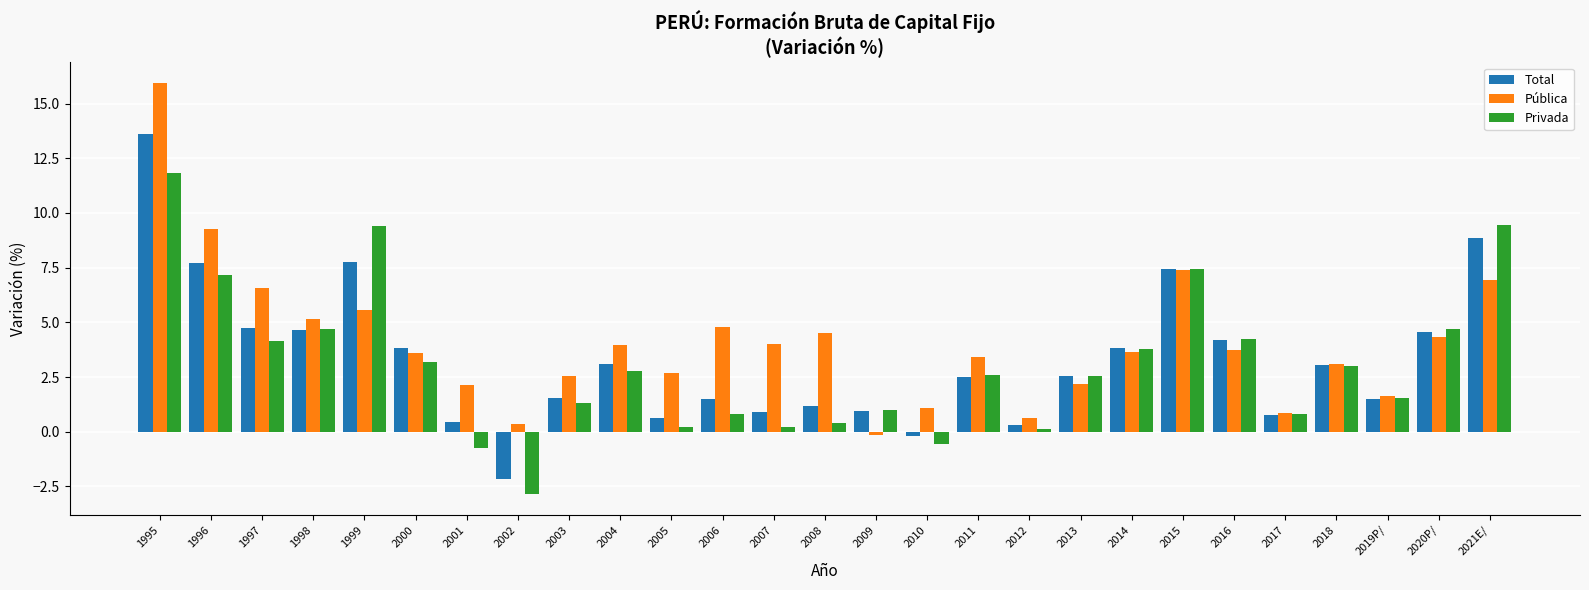

Read the Pública value at 1996.

9.2